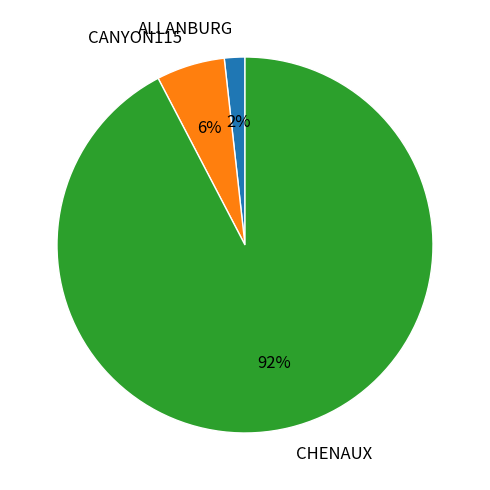

How many segments does this pie chart have?

3